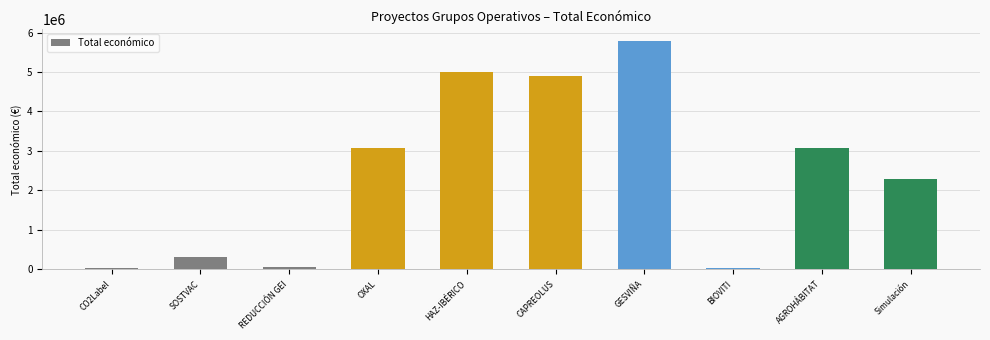

Which label corresponds to the largest value in the chart?

GESVIÑA